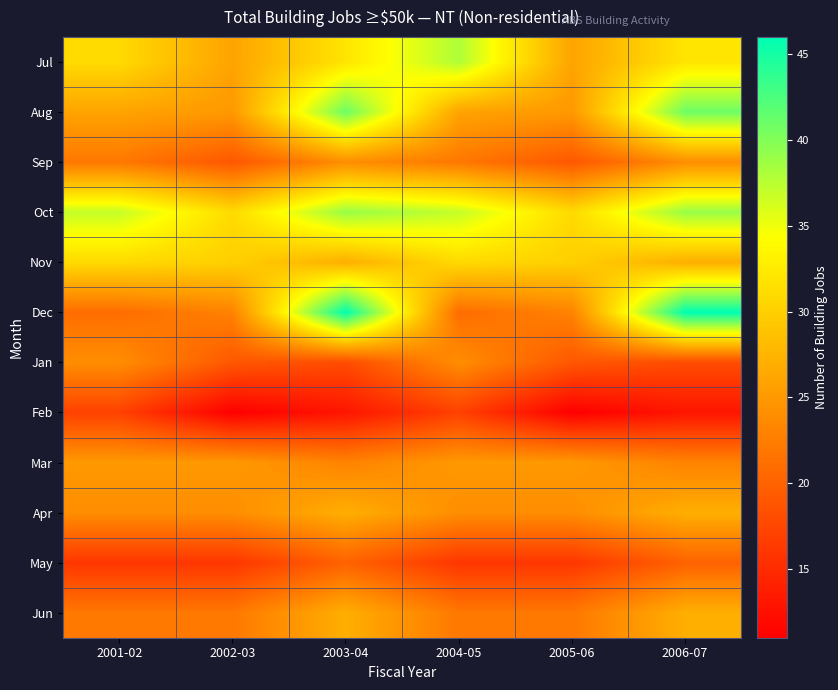

Reading left to right, what are all the values shown in this chart?

Jul: 2001-02=31	2002-03=26	2003-04=32	2004-05=38	2005-06=26	2006-07=32
Aug: 2001-02=26	2002-03=25	2003-04=41	2004-05=26	2005-06=25	2006-07=41
Sep: 2001-02=22	2002-03=19	2003-04=24	2004-05=22	2005-06=19	2006-07=24
Oct: 2001-02=37	2002-03=31	2003-04=39	2004-05=37	2005-06=31	2006-07=39
Nov: 2001-02=31	2002-03=30	2003-04=27	2004-05=31	2005-06=30	2006-07=27
Dec: 2001-02=21	2002-03=23	2003-04=46	2004-05=21	2005-06=23	2006-07=46
Jan: 2001-02=24	2002-03=19	2003-04=18	2004-05=24	2005-06=19	2006-07=18
Feb: 2001-02=17	2002-03=11	2003-04=13	2004-05=17	2005-06=11	2006-07=13
Mar: 2001-02=25	2002-03=25	2003-04=23	2004-05=25	2005-06=25	2006-07=23
Apr: 2001-02=24	2002-03=24	2003-04=27	2004-05=24	2005-06=24	2006-07=27
May: 2001-02=16	2002-03=16	2003-04=20	2004-05=16	2005-06=16	2006-07=20
Jun: 2001-02=22	2002-03=22	2003-04=27	2004-05=22	2005-06=22	2006-07=27